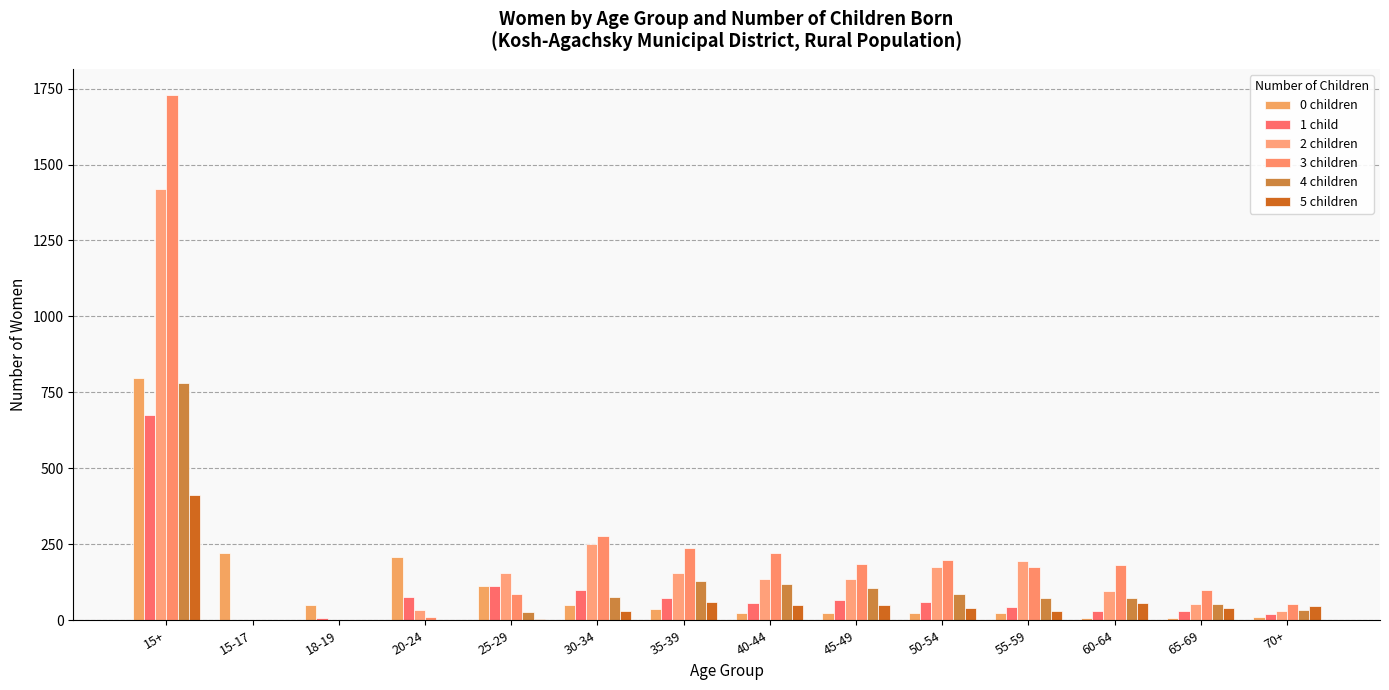

Rank the series by their maximum value, from lowest to highest.

5 children, 1 child, 4 children, 0 children, 2 children, 3 children